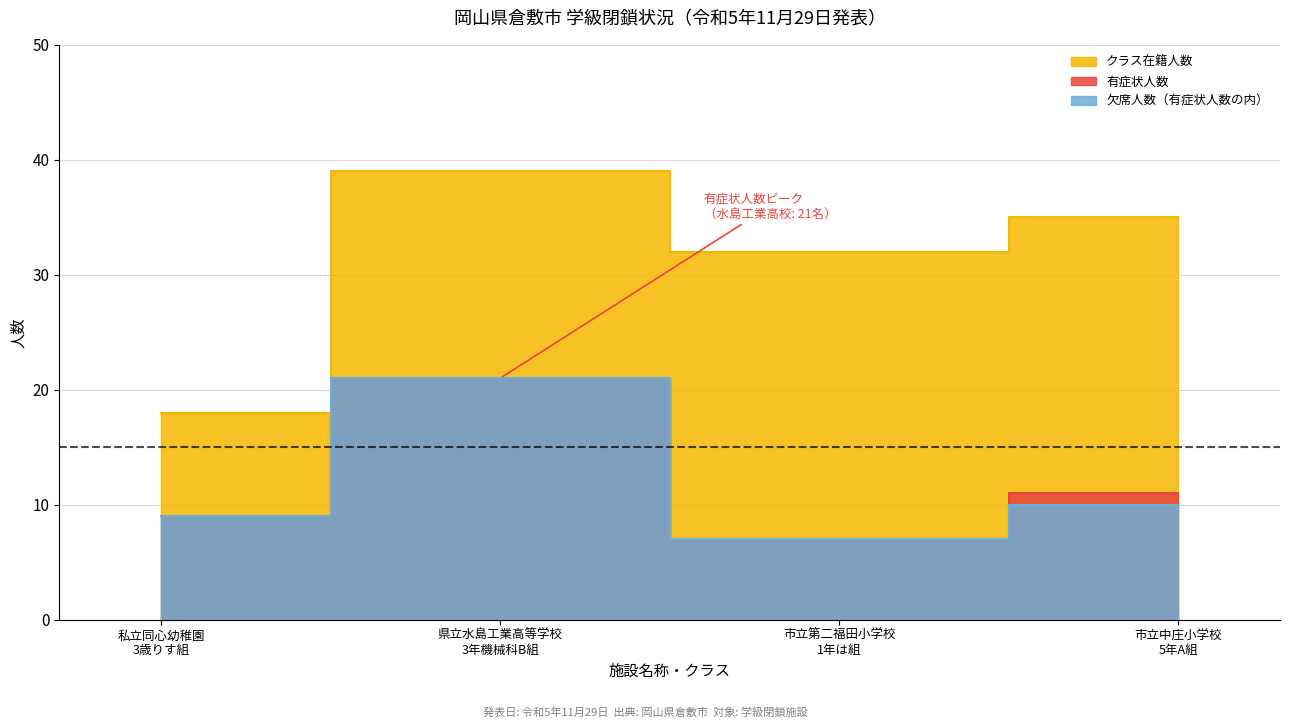

What is the label of the 2nd point from the left?

県立水島工業高等学校
3年機械科B組